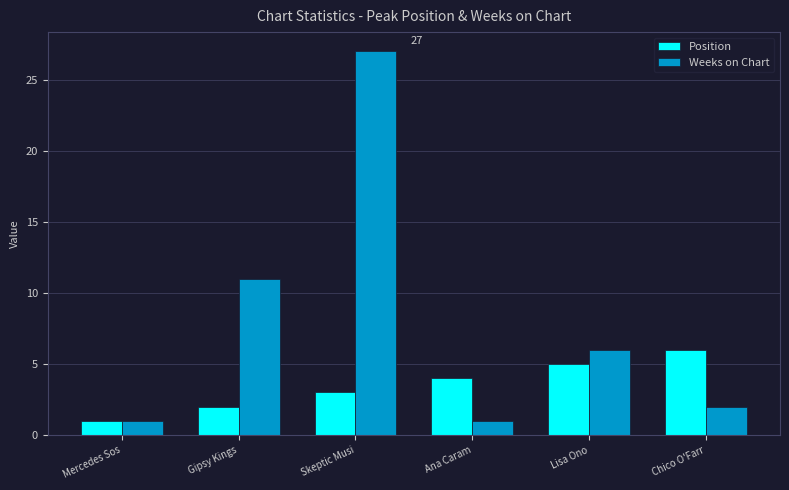

Which series changed the most between Skeptic Musi and Ana Caram?

Weeks on Chart